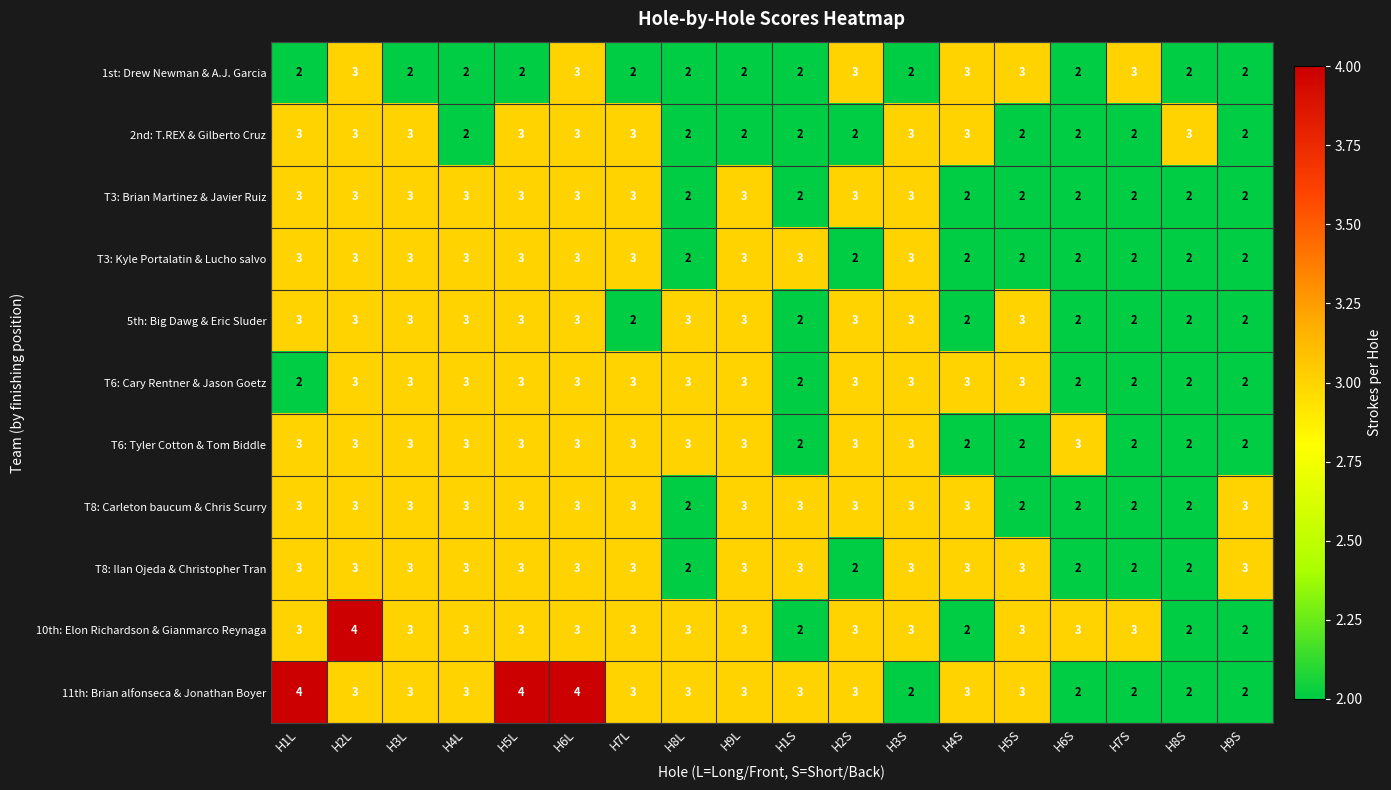

Between H2L and H8S, which series saw the biggest shift?

10th: Elon Richardson & Gianmarco Reynaga